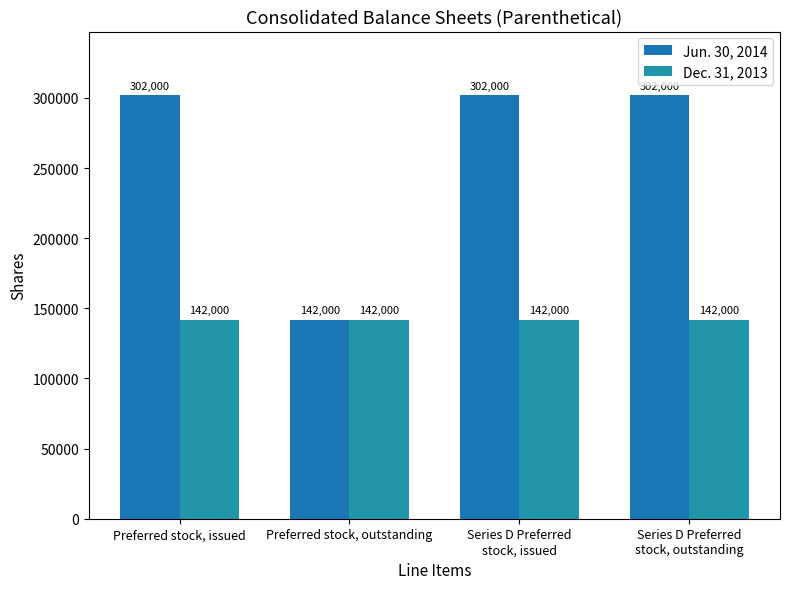

Where is Jun. 30, 2014 nearest to the value 222000?

Preferred stock, issued